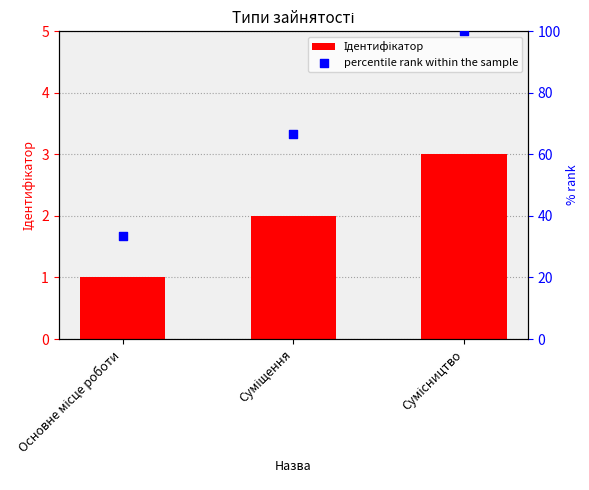

Which series has the largest total across all categories?

percentile rank within the sample